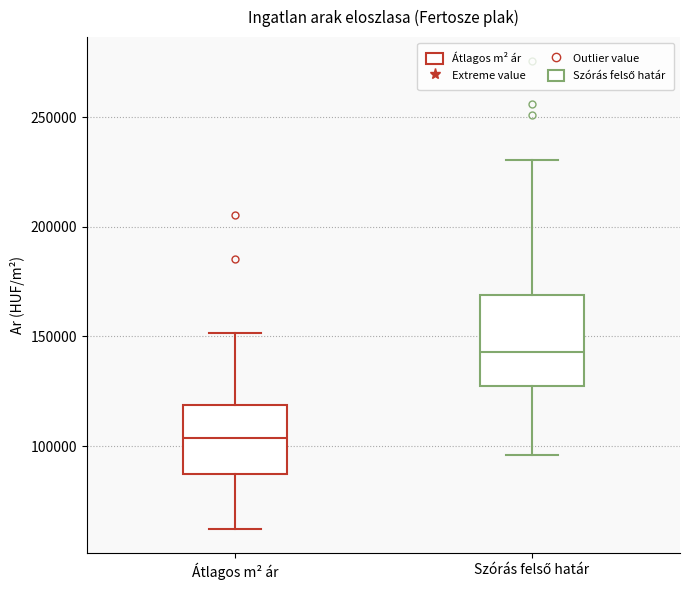

Which box's median line is the highest?

Szórás felső határ